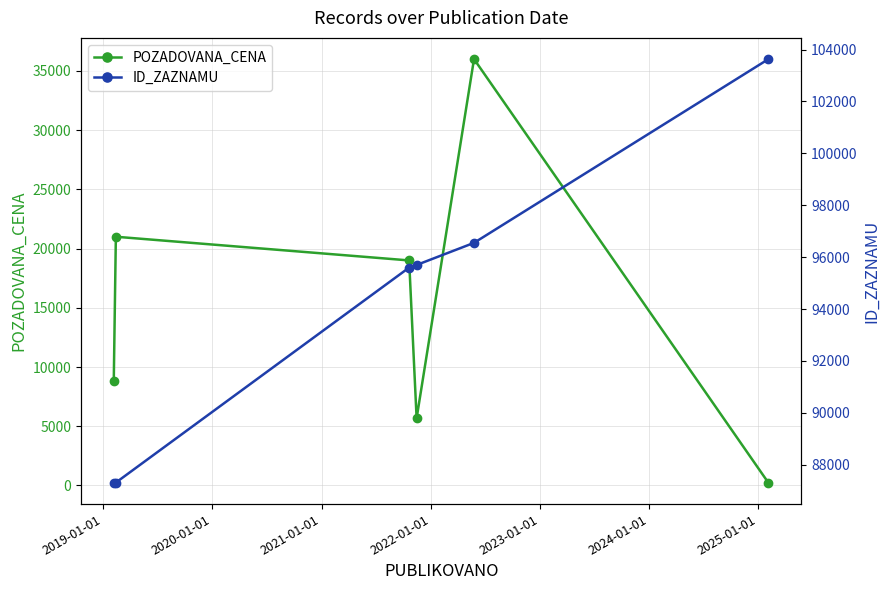

True or false: POZADOVANA_CENA has more than 0 points higher than both neighbors.

True